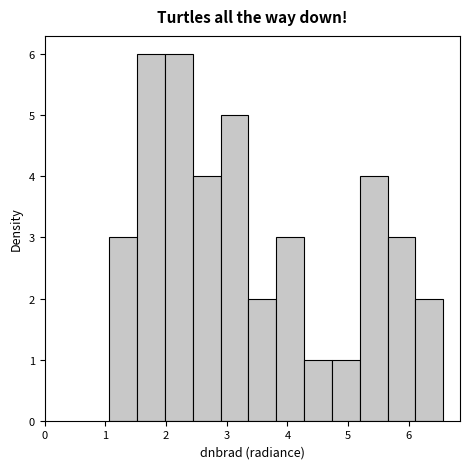

What is the height of the bar covering 5.6 to 6.1 on the x-axis? Neither the bar edges nor the heights are printed on the chart, so give them approximately, as read against the axes.

3